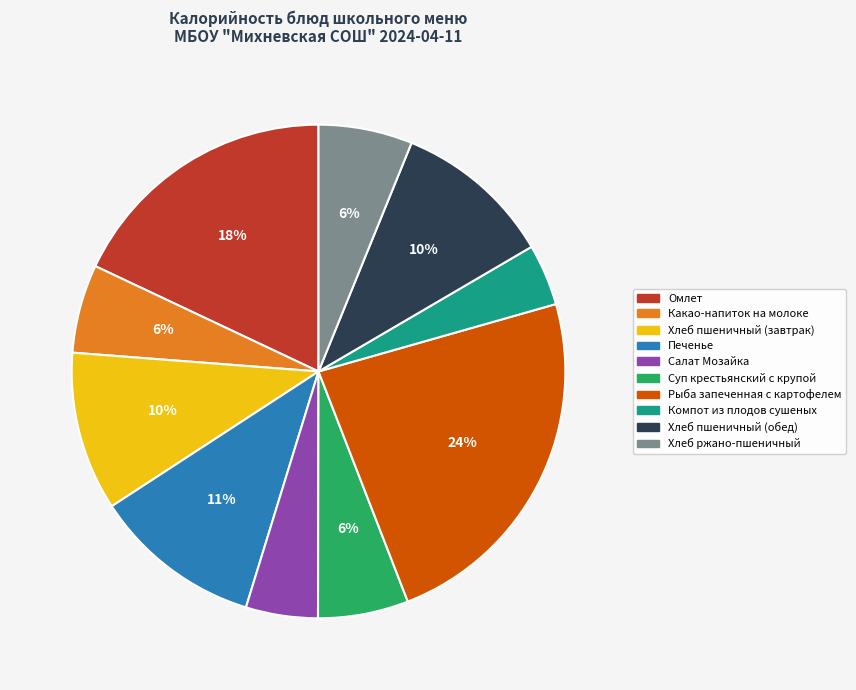

Does any single category account for the majority?

No